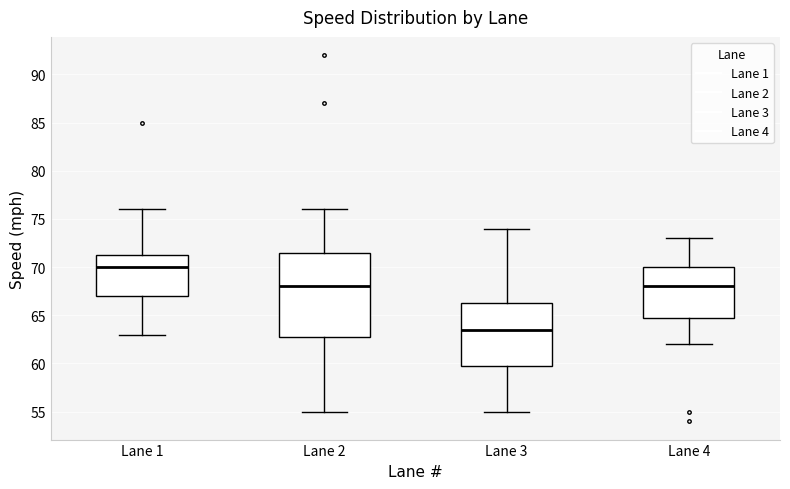

Where does the upper whisker of the box for Lane 4 end on the y-axis? The values are not printed on the chart, so give them approximately, as read against the axis.

73.0